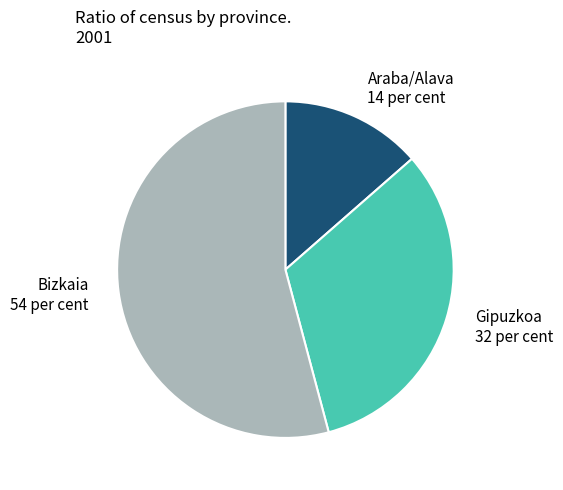

Count the number of slices in the pie.

3